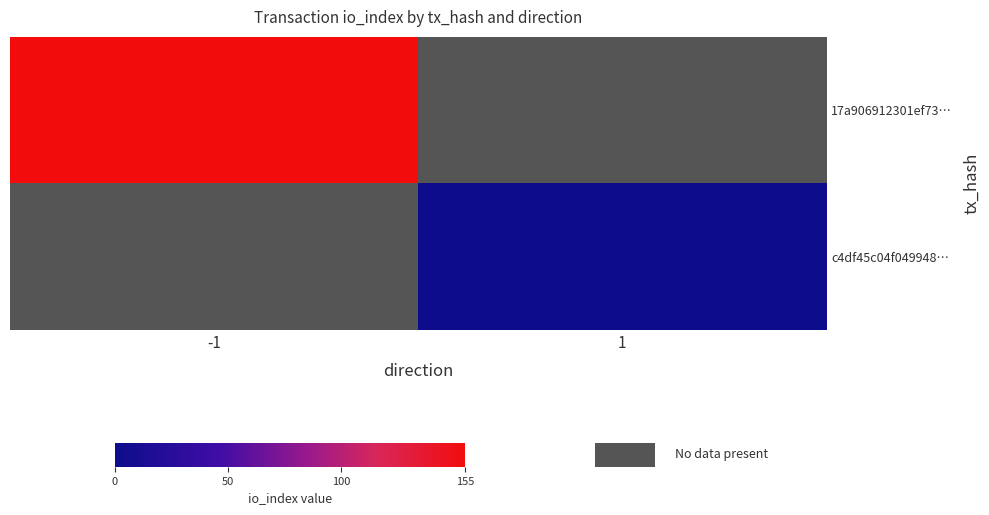

Reading right to left, what are all the values shown in this chart?

17a906912301ef73…: 1=0	-1=155
c4df45c04f049948…: 1=1	-1=0